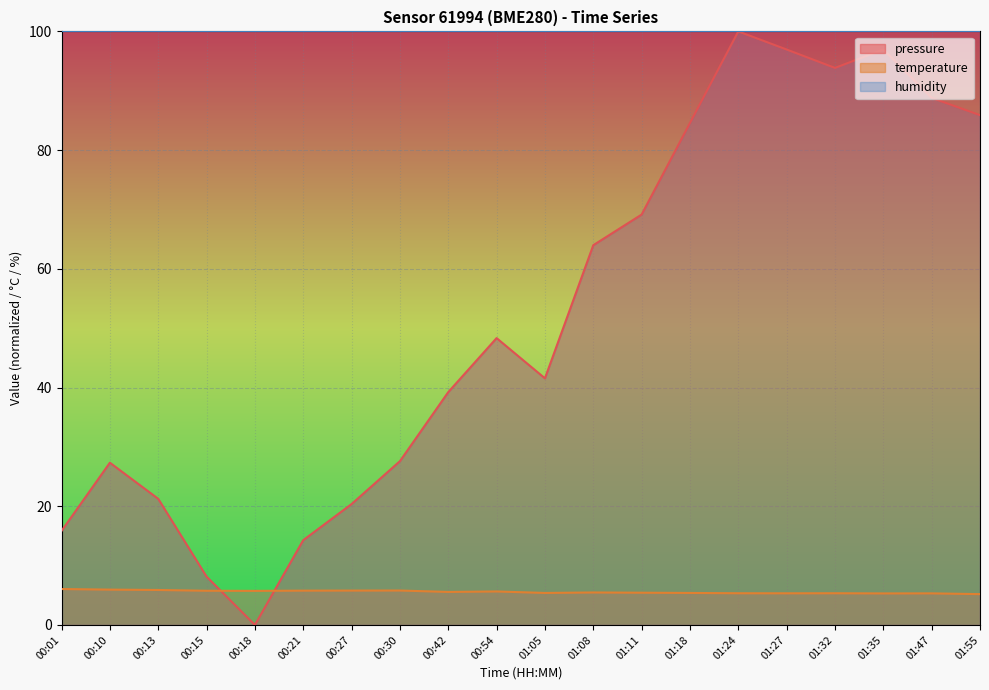

What is the maximum value for temperature?

6.0